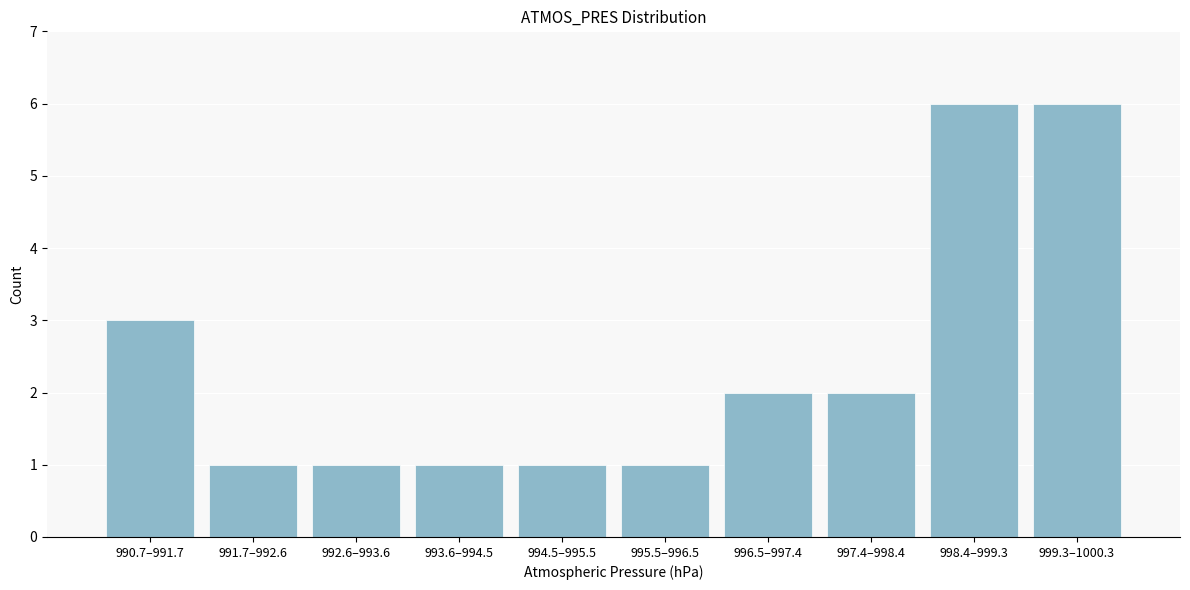

Reading left to right, list all the values displayed in this chart.

3	1	1	1	1	1	2	2	6	6